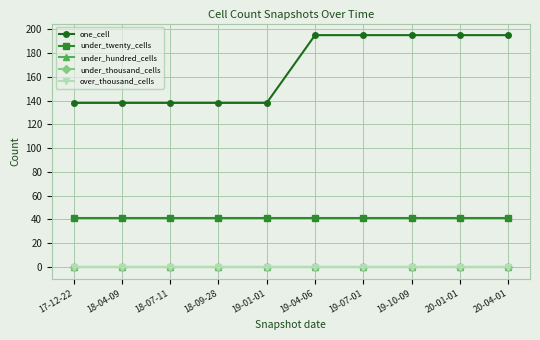

What is the label of the 10th point from the right?

17-12-22